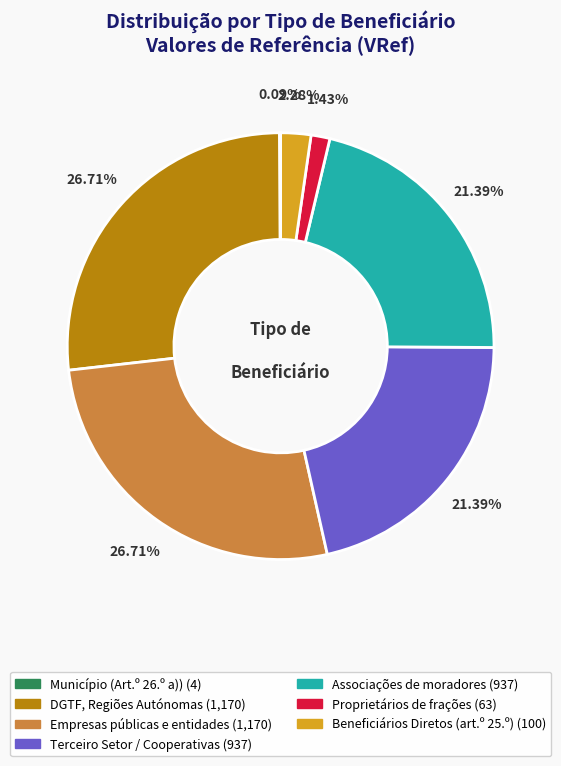

Is there a majority slice in this chart?

No